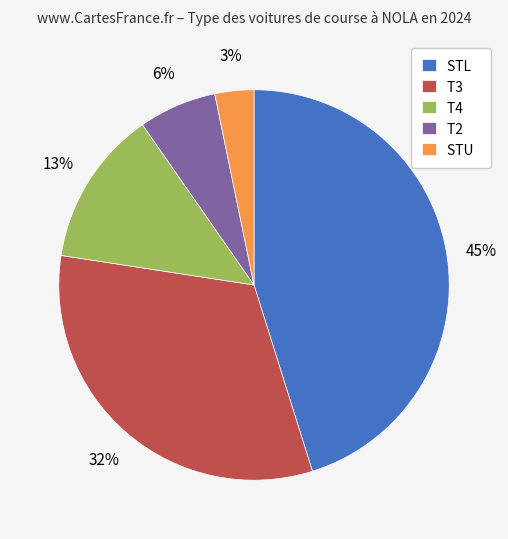

To the nearest percent, what is the average slice percentage?

20%